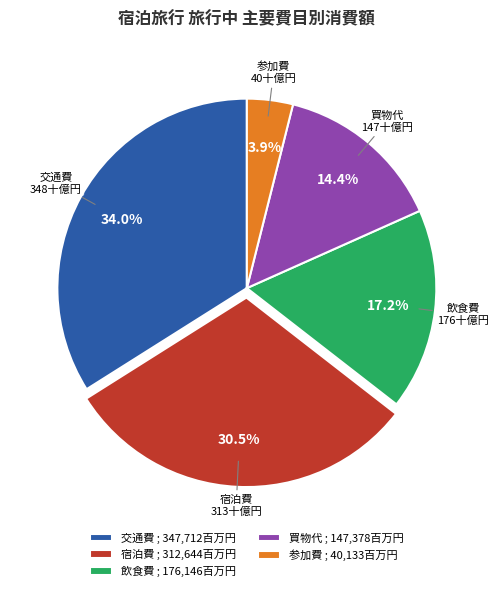

Between 交通費 and 宿泊費, which is larger?

交通費